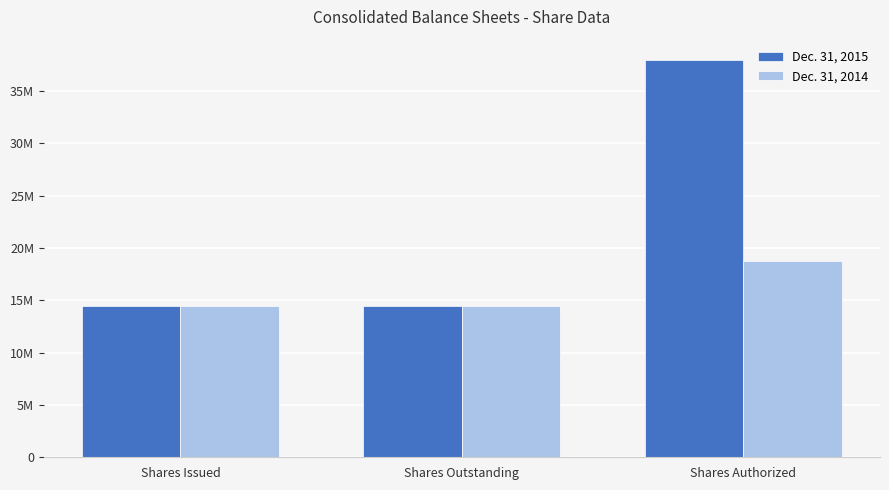

Does the chart contain any negative values?

No